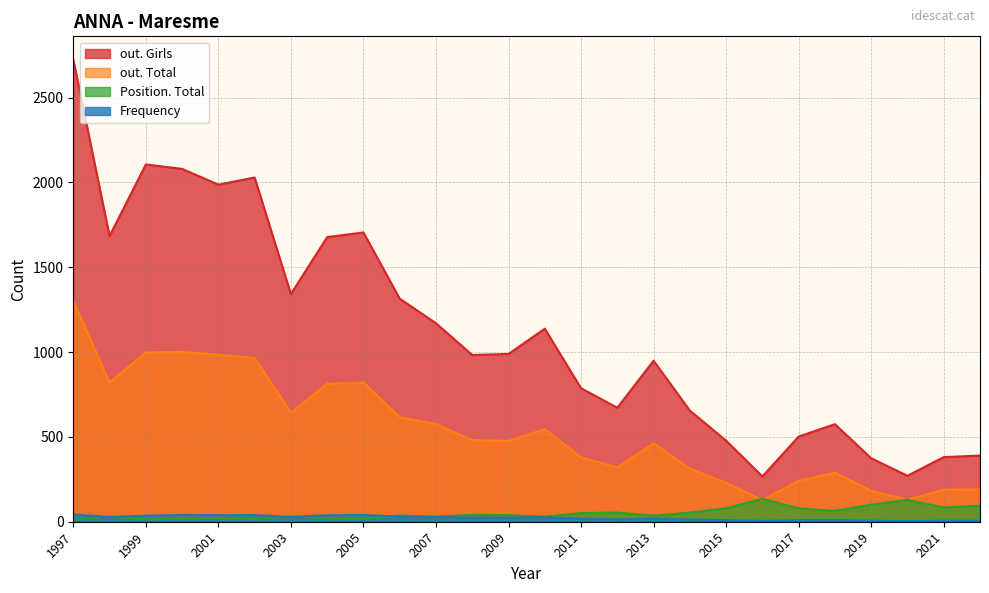

Reading left to right, list all the values displayed in this chart.

Frequency: 2022=6	2021=6	2020=4	2019=6	2018=10	2017=9	2016=5	2015=9	2014=13	2013=19	2012=14	2011=18	2010=27	2009=24	2008=25	2007=28	2006=30	2005=40	2004=38	2003=28	2002=39	2001=39	2000=40	1999=36	1998=27	1997=43
Position. Total: 2022=95	2021=84	2020=129	2019=101	2018=64	2017=79	2016=135	2015=79	2014=54	2013=36	2012=54	2011=51	2010=29	2009=39	2008=41	2007=30	2006=37	2005=16	2004=19	2003=31	2002=16	2001=20	2000=19	1999=14	1998=30	1997=11
out. Total: 2022=190	2021=189	2020=129	2019=182	2018=289	2017=242	2016=128	2015=229	2014=313	2013=462	2012=320	2011=379	2010=546	2009=476	2008=481	2007=576	2006=616	2005=821	2004=813	2003=643	2002=965	2001=985	2000=1001	1999=998	1998=820	1997=1303
out. Girls: 2022=390	2021=381	2020=271	2019=374	2018=575	2017=502	2016=267	2015=478	2014=655	2013=949	2012=672	2011=787	2010=1138	2009=989	2008=983	2007=1170	2006=1315	2005=1705	2004=1678	2003=1342	2002=2029	2001=1987	2000=2080	1999=2106	1998=1684	1997=2725